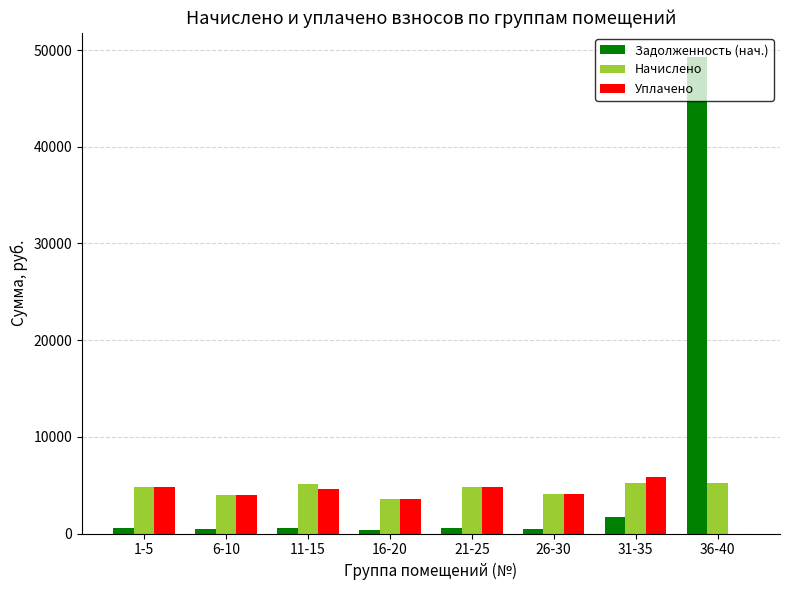

Is the value of Начислено at 36-40 greater than the value of Задолженность (нач.) at 21-25?

Yes